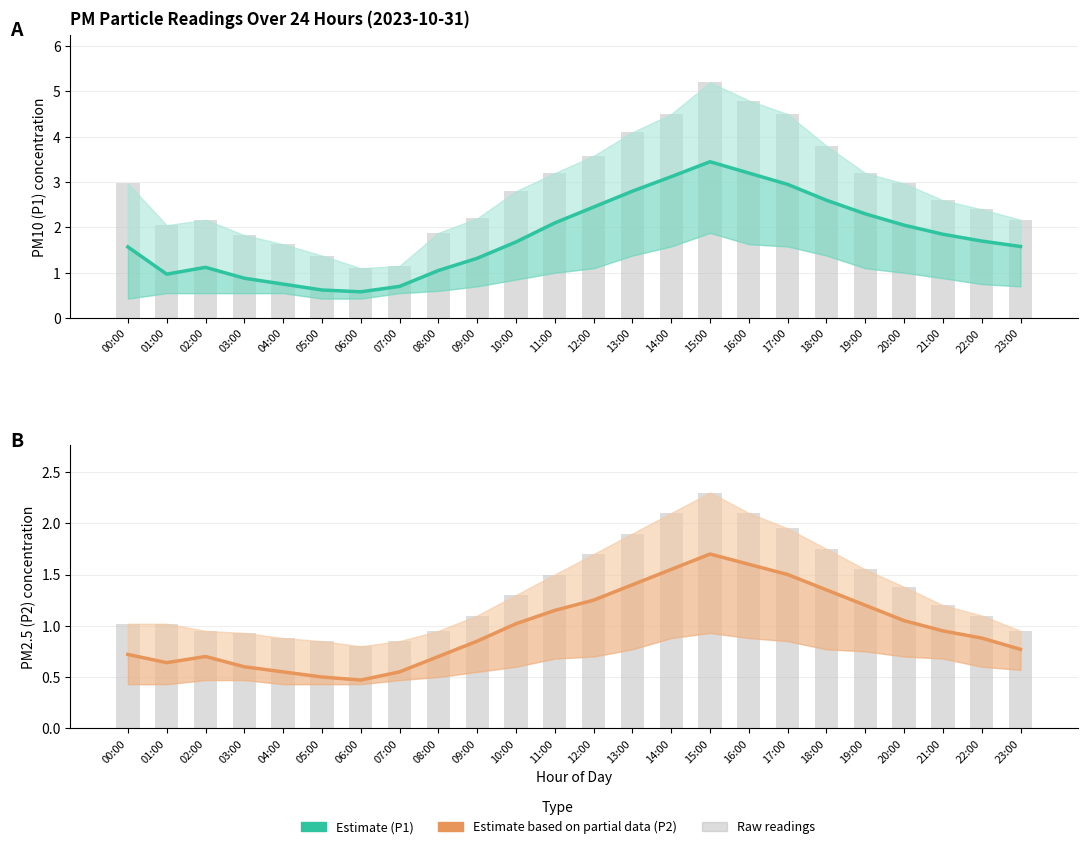

At which category is the sum across all series the highest?

15:00